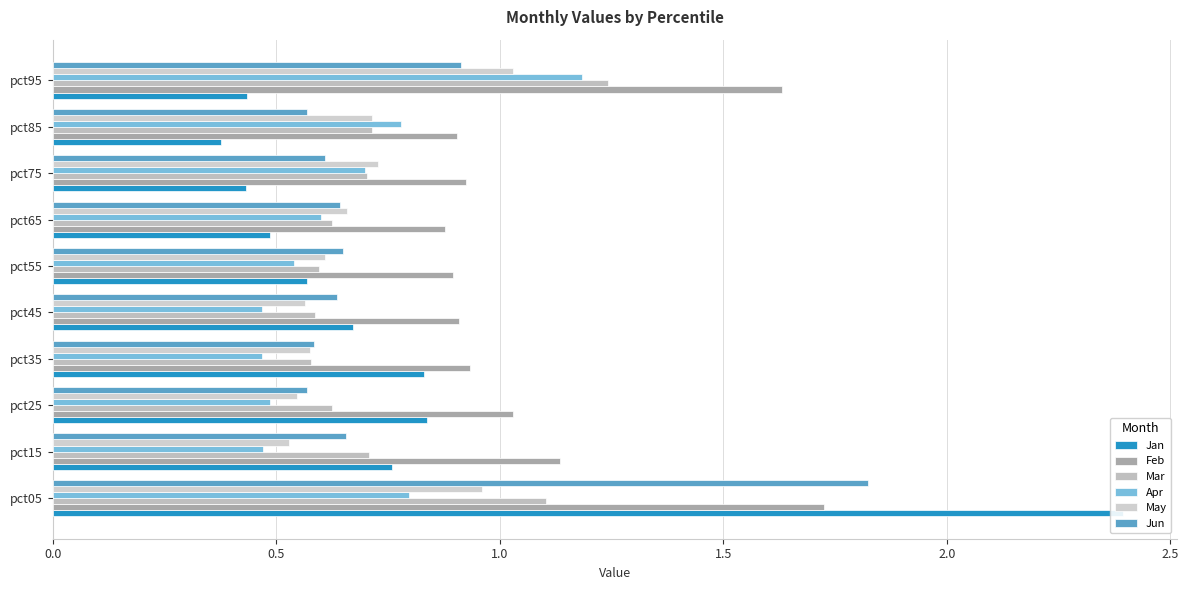

At pct75, list the series in order from smallest to largest.

Jan, Jun, Apr, Mar, May, Feb